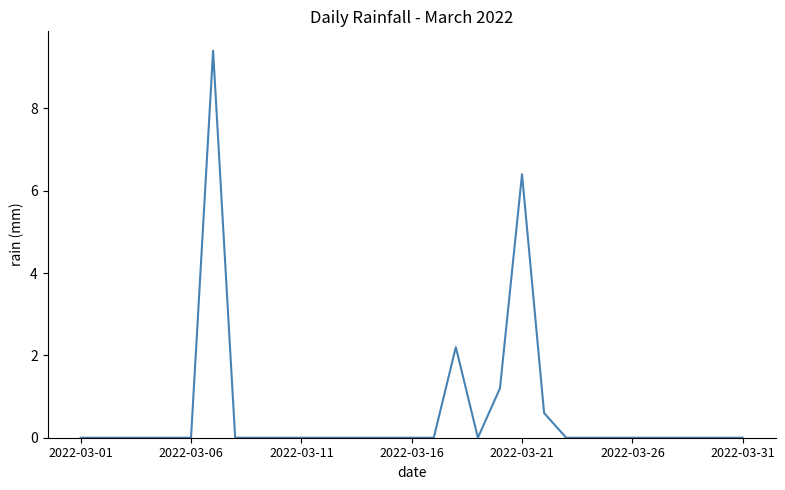

What is the greatest value displayed?

9.4